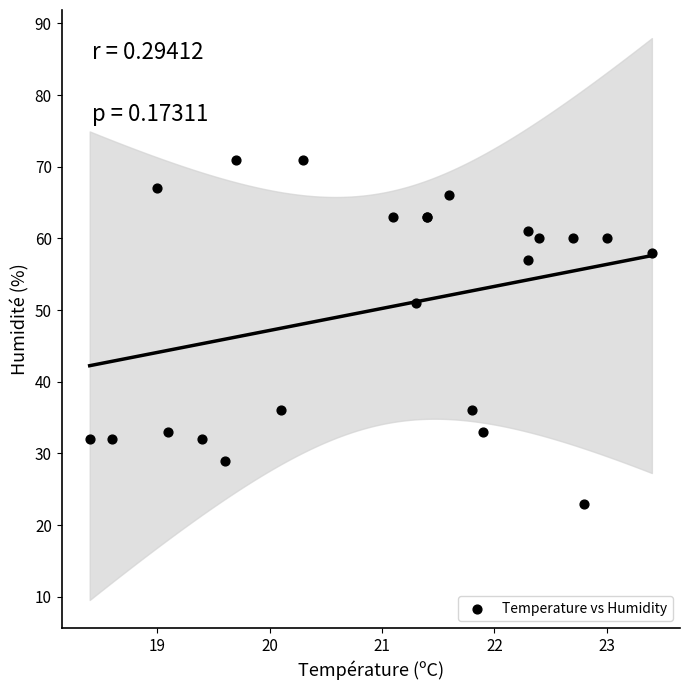

What Y value in the scatter plot is closest to 47?

51